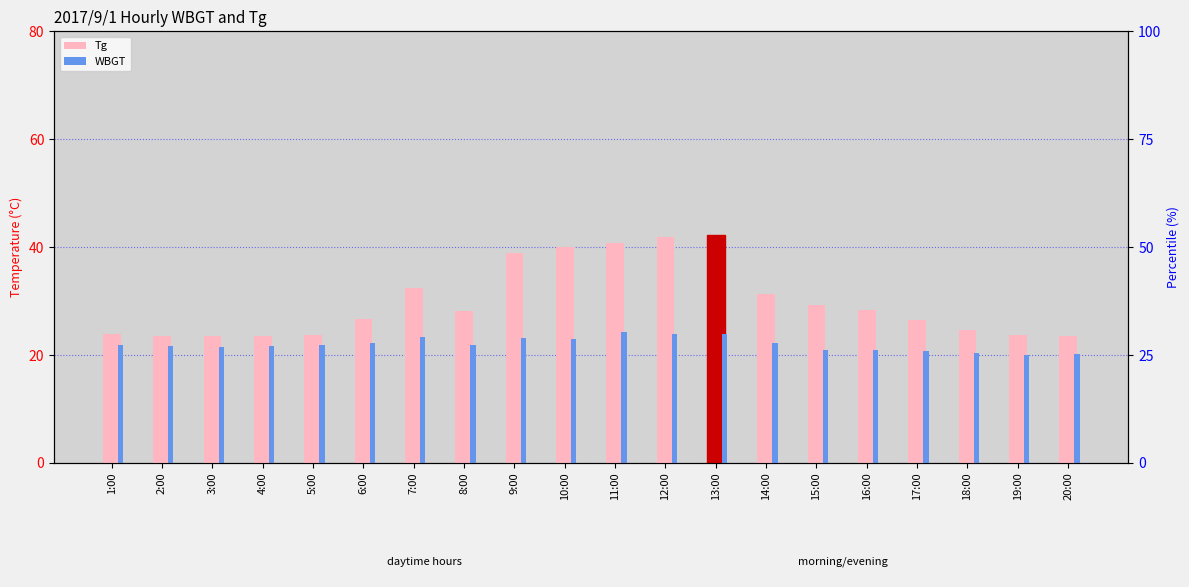

At how many categories does at least one series exceed 29?

8